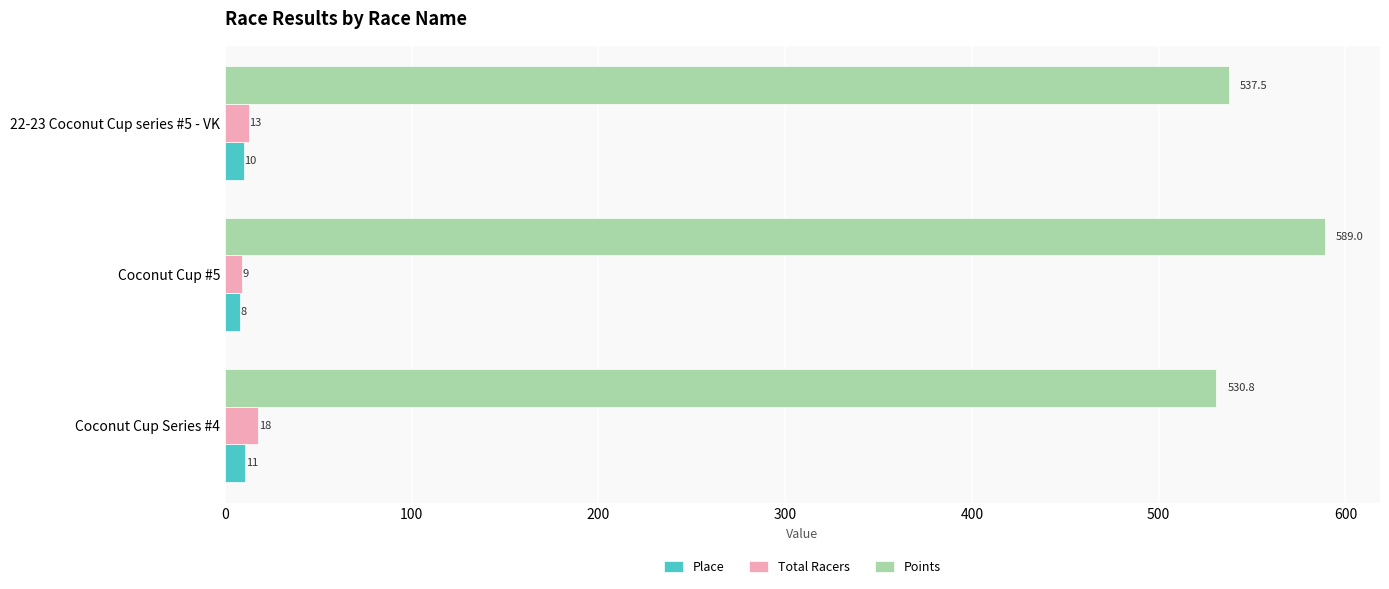

At how many categories does at least one series exceed 113?

3